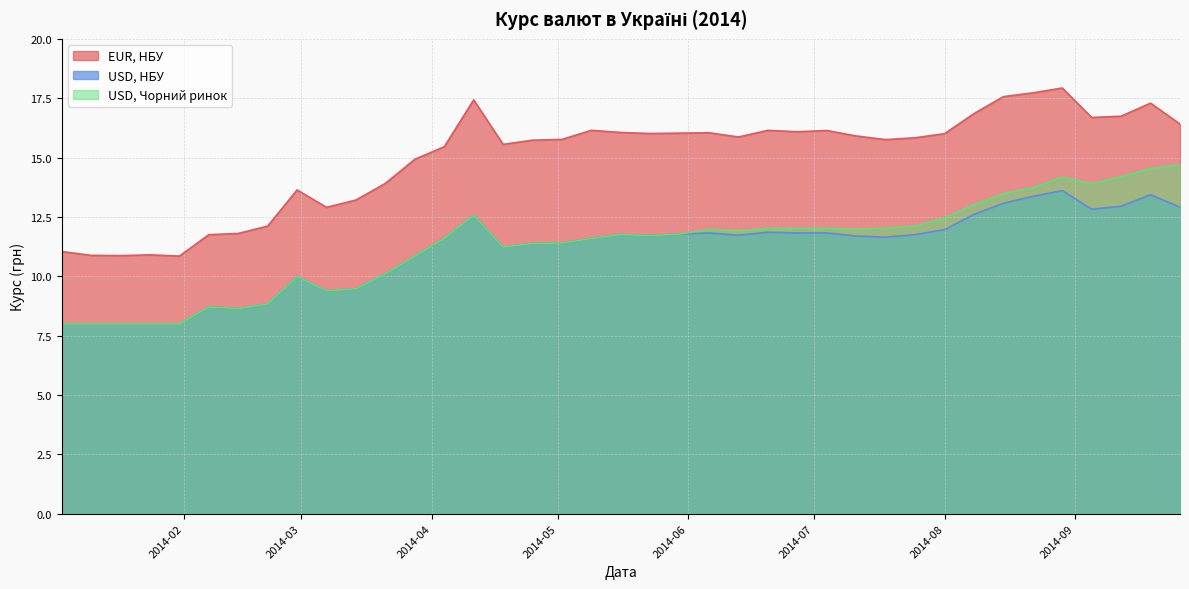

The value of EUR, НБУ at 2014-04-04 is 15.5. True or false?

True